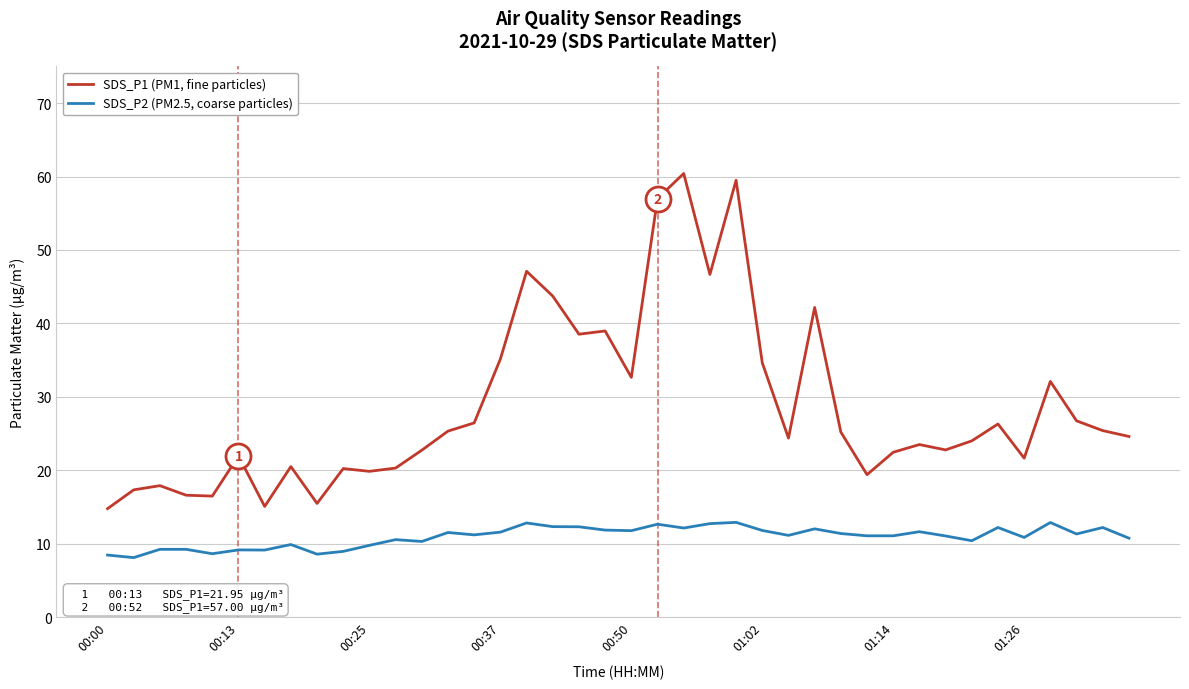

Rank the series by their maximum value, from highest to lowest.

SDS_P1 (PM1, fine particles), SDS_P2 (PM2.5, coarse particles)